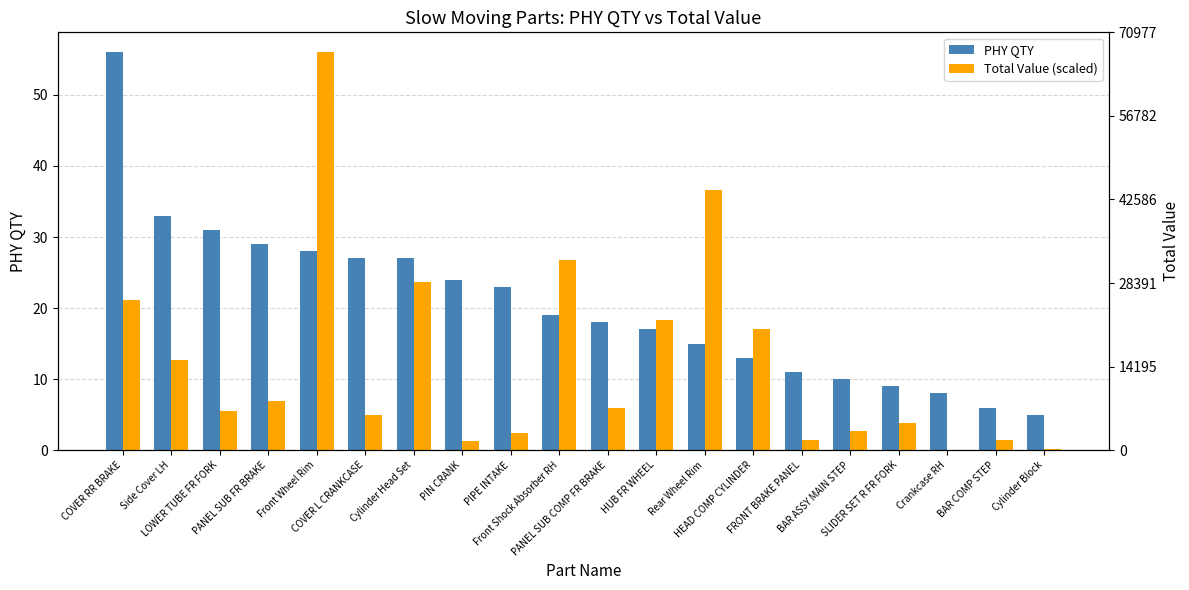

List the labels in order of PHY QTY value, smallest first.

Cylinder Block, BAR COMP STEP, Crankcase RH, SLIDER SET R FR FORK, BAR ASSY MAIN STEP, FRONT BRAKE PANEL, HEAD COMP CYLINDER, Rear Wheel Rim, HUB FR WHEEL, PANEL SUB COMP FR BRAKE, Front Shock Absorber RH, PIPE INTAKE, PIN CRANK, COVER L CRANKCASE, Cylinder Head Set, Front Wheel Rim, PANEL SUB FR BRAKE, LOWER TUBE FR FORK, Side Cover LH, COVER RR BRAKE